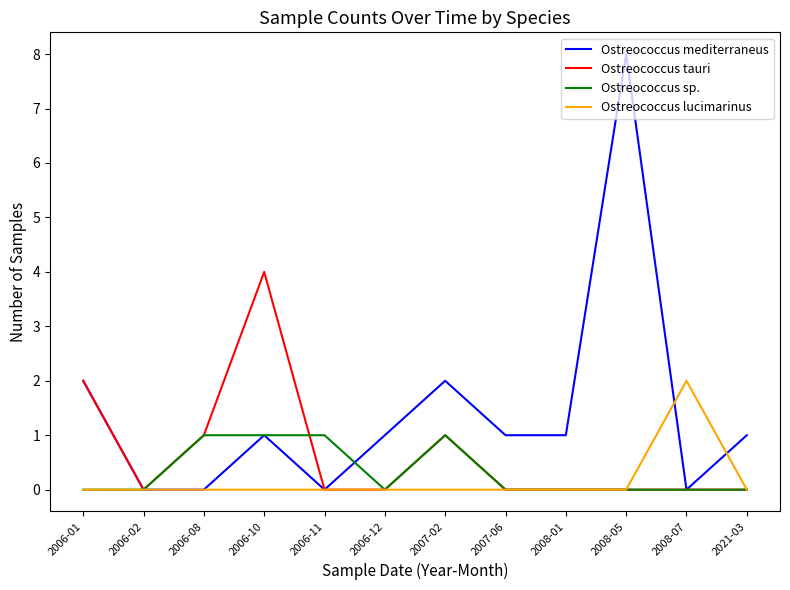

What position from the right is 2006-02?

11